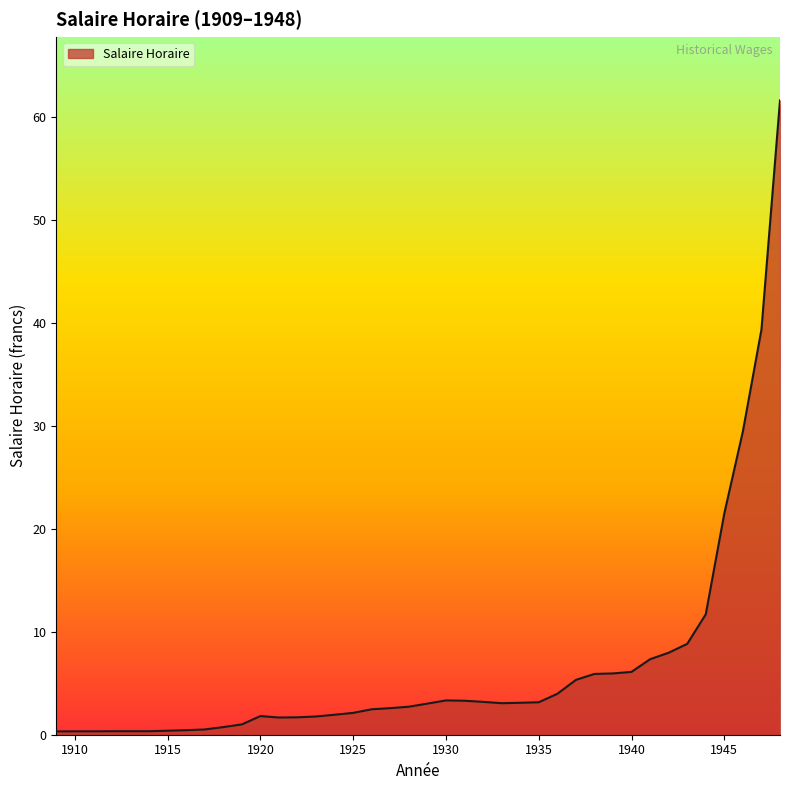

What is the value of the 12th point from the left?

1.8